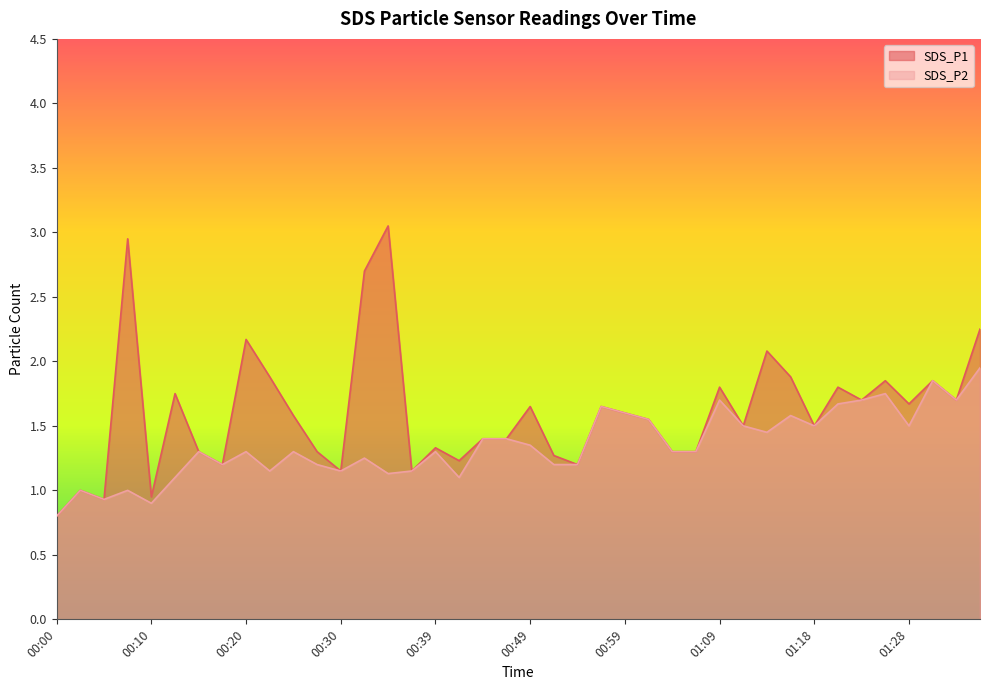

Rank the series by their maximum value, from lowest to highest.

SDS_P2, SDS_P1